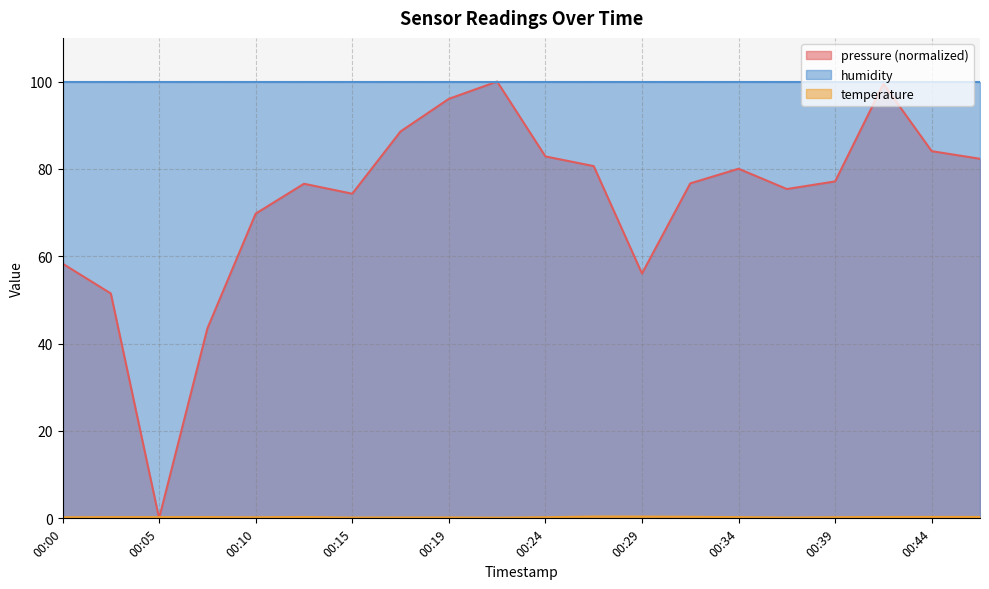

How many temperature values are between 0 and 1?

20